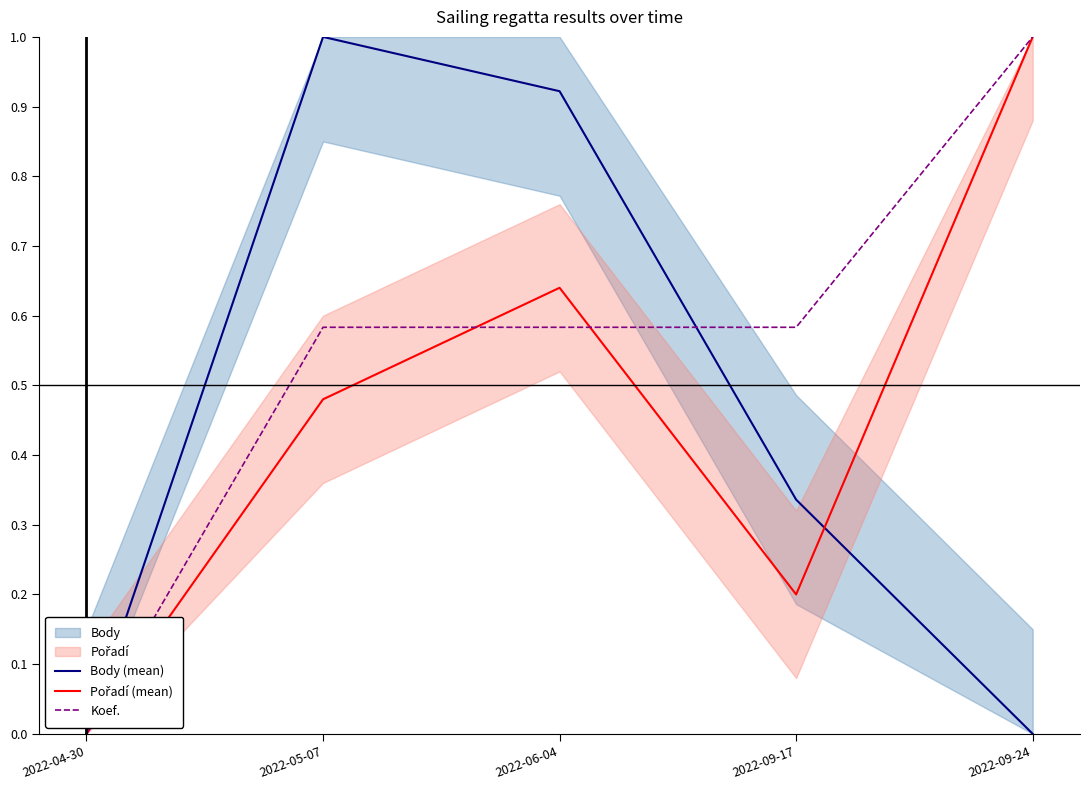

The value of Pořadí (mean) at 2022-09-17 is 0.1. True or false?

False